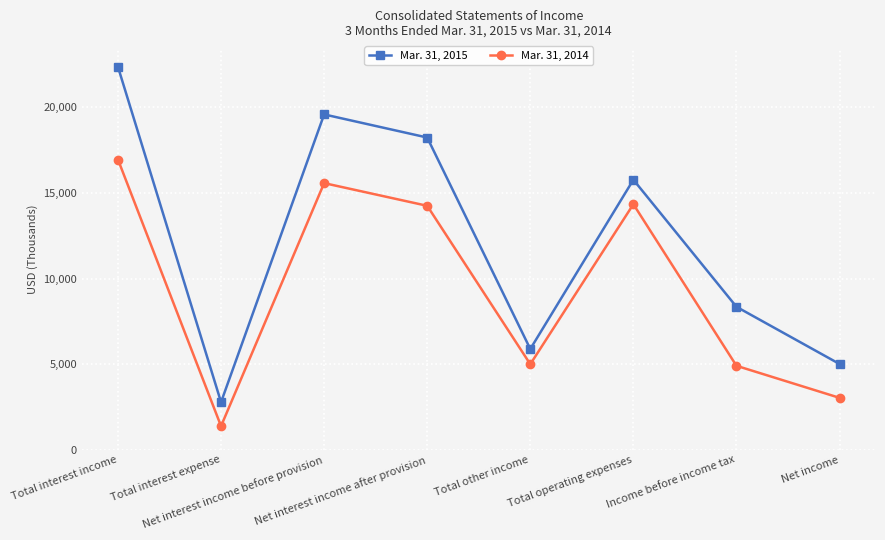

In Mar. 31, 2014, how many points are lower than both neighbors (excluding endpoints)?

2